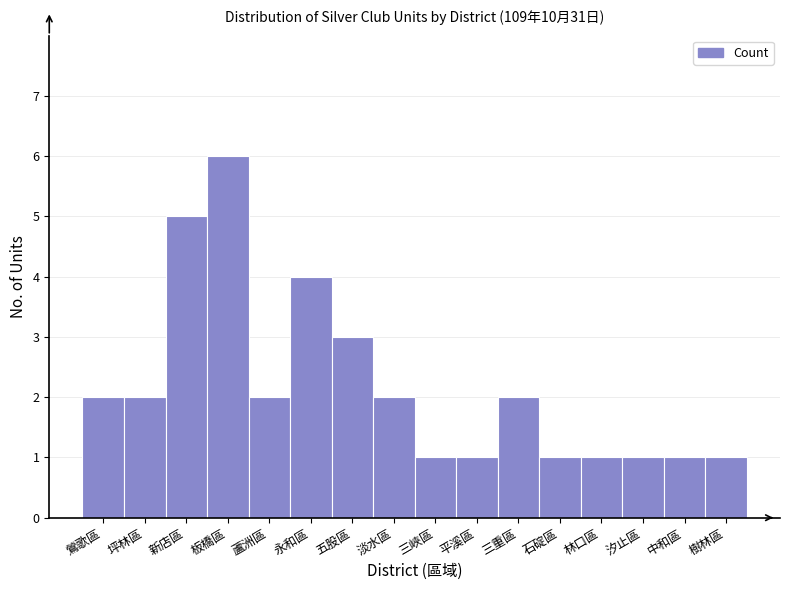

Reading left to right, what are all the values shown in this chart?

鶯歌區=2	坪林區=2	新店區=5	板橋區=6	蘆洲區=2	永和區=4	五股區=3	淡水區=2	三峽區=1	平溪區=1	三重區=2	石碇區=1	林口區=1	汐止區=1	中和區=1	樹林區=1